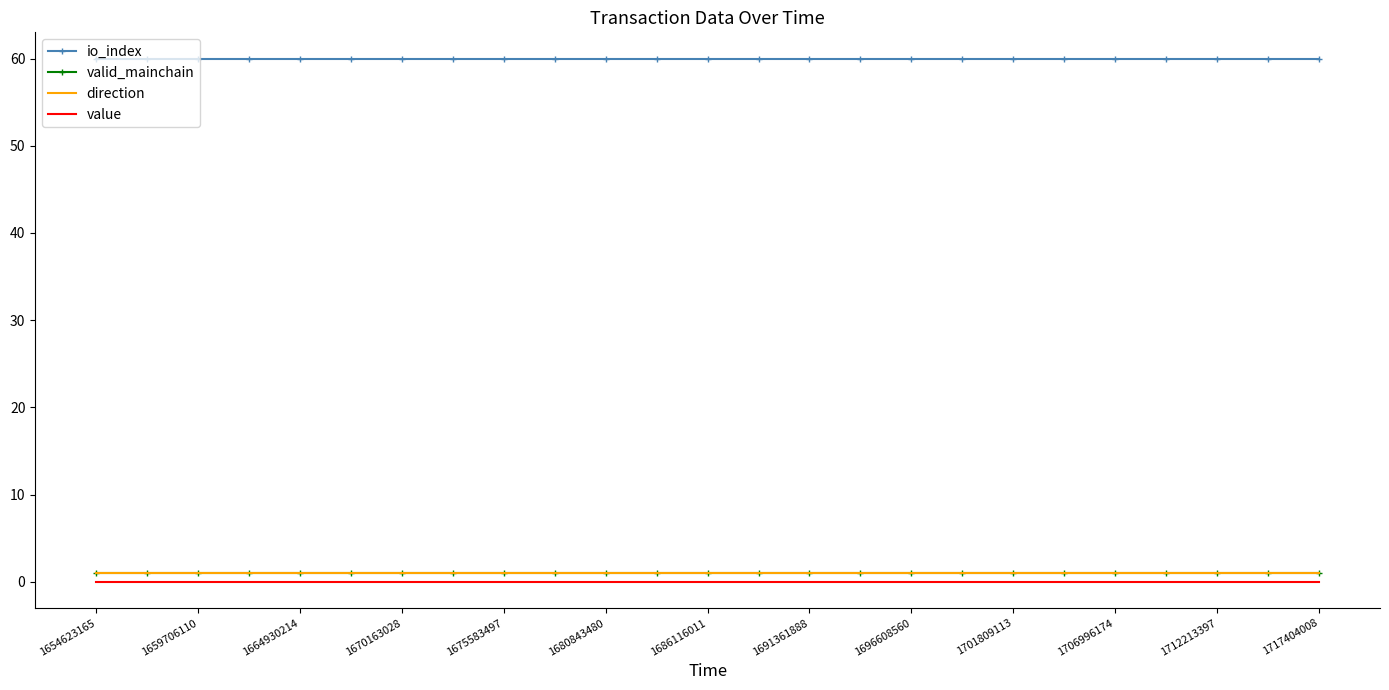

What is the minimum value for valid_mainchain?

1.0